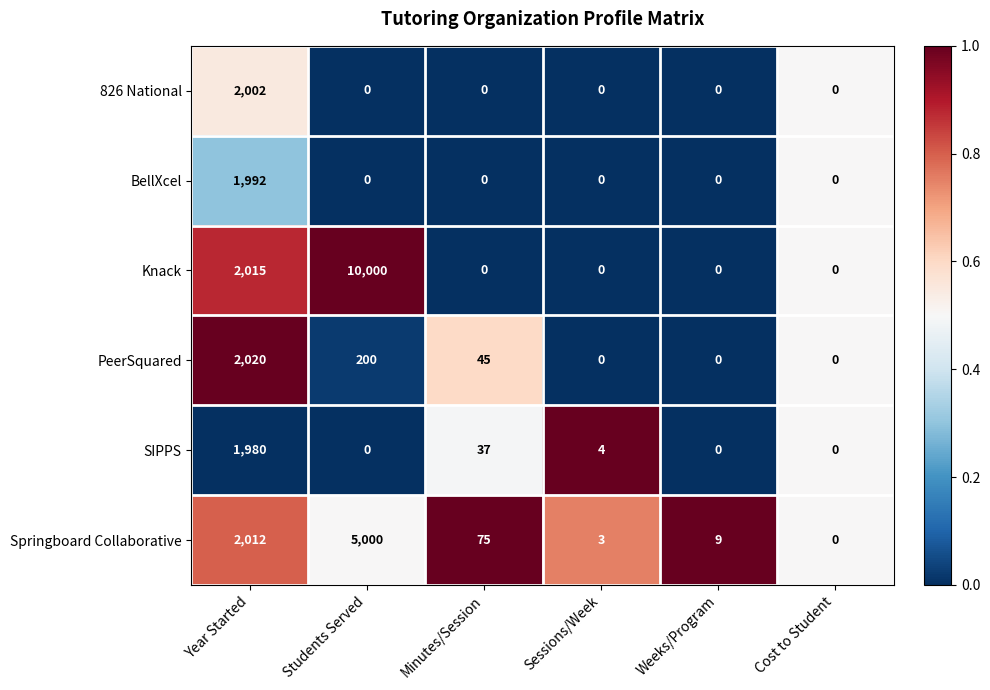

What is the approximate value of BellXcel at Year Started, to the nearest 50?

2000